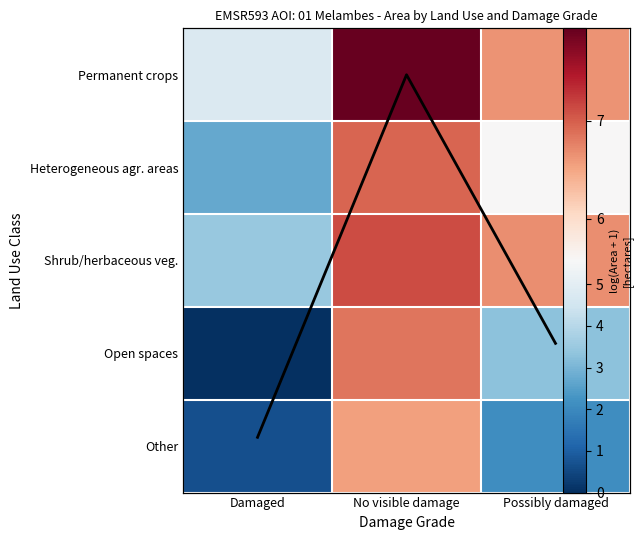

What is the total value across all series at No visible damage?

39.4